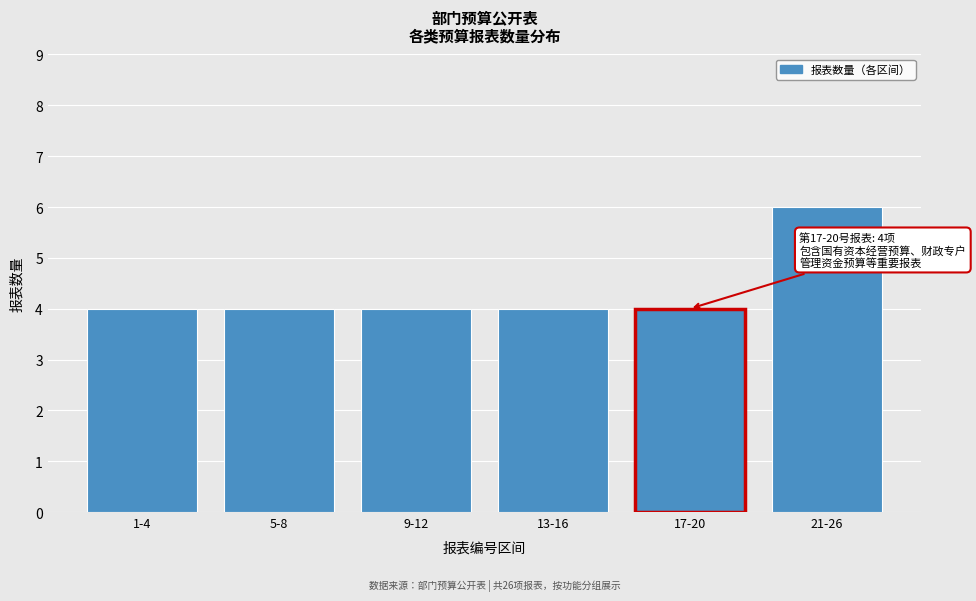

Reading left to right, what are all the values shown in this chart?

4	4	4	4	4	6